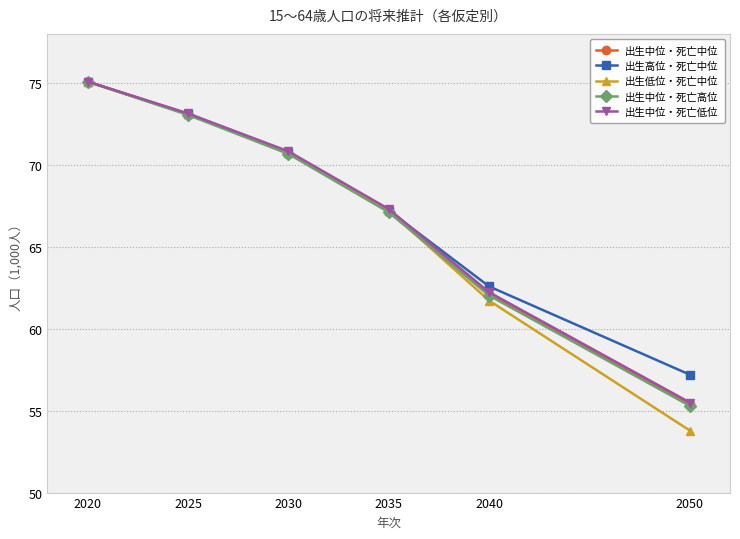

Which series has the largest range (max minus min)?

出生低位・死亡中位